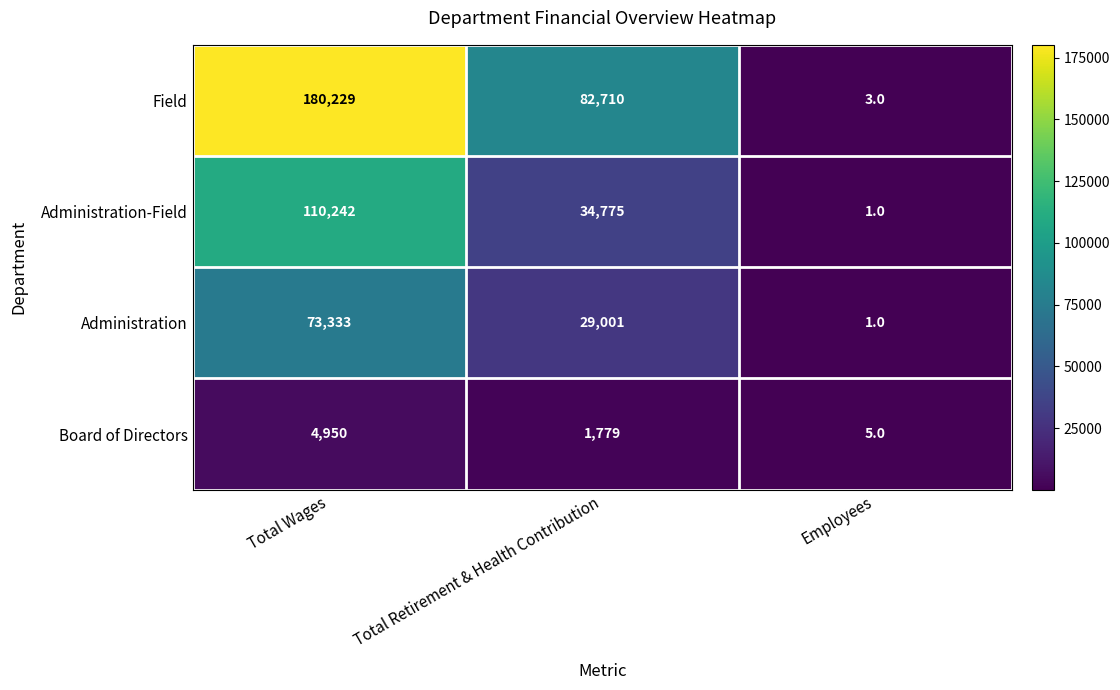

How many Administration-Field values are between 1 and 110242?

3